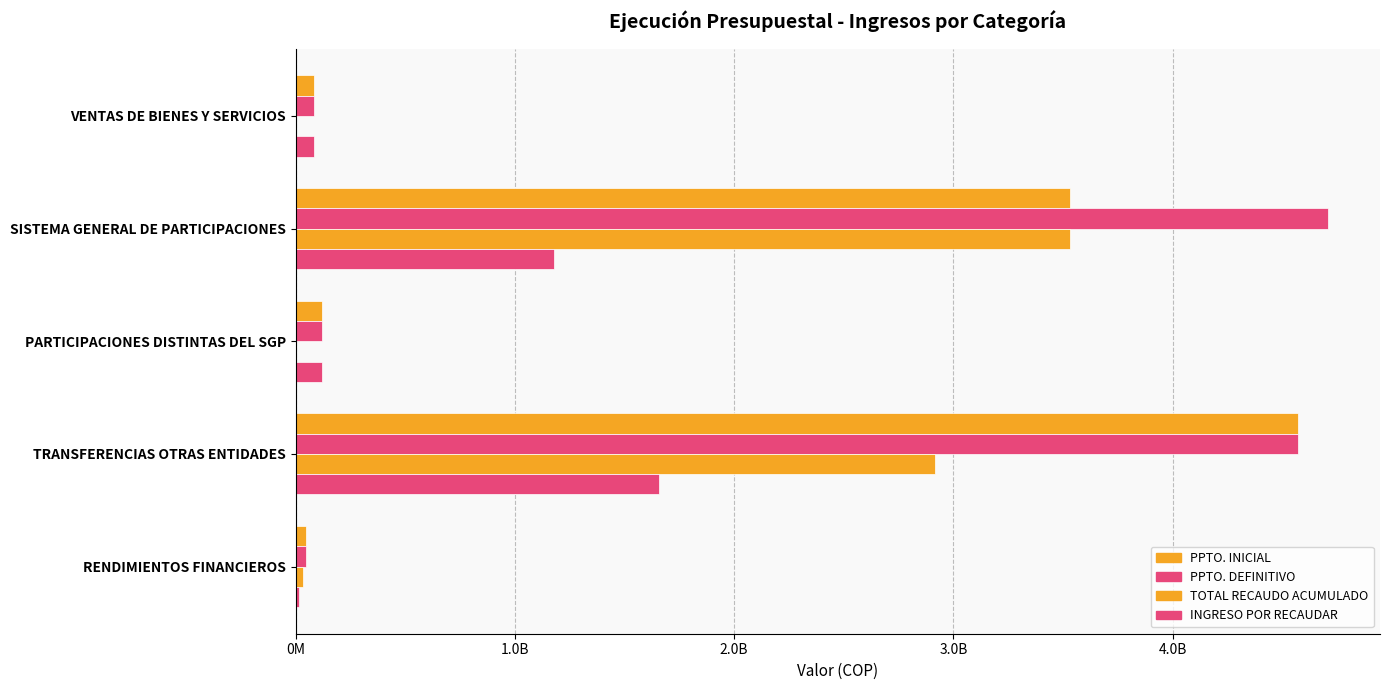

Which series has the largest total across all categories?

PPTO. DEFINITIVO